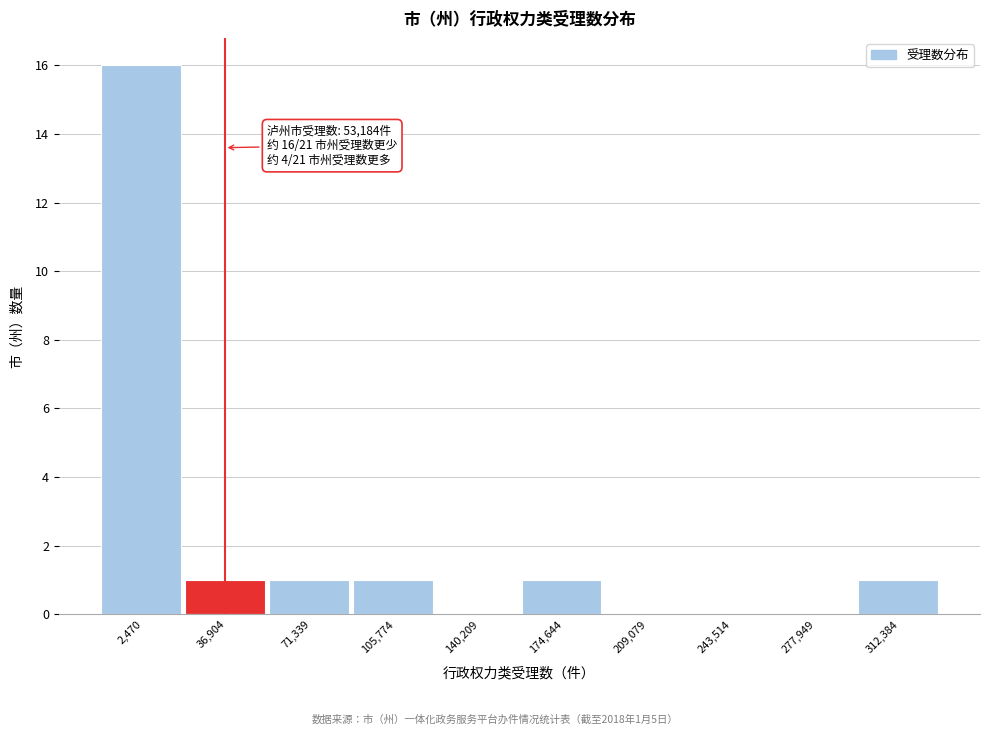

Reading right to left, transcribe all the data shown in this chart.

312,384=1	277,949=0	243,514=0	209,079=0	174,644=1	140,209=0	105,774=1	71,339=1	36,904=1	2,470=16